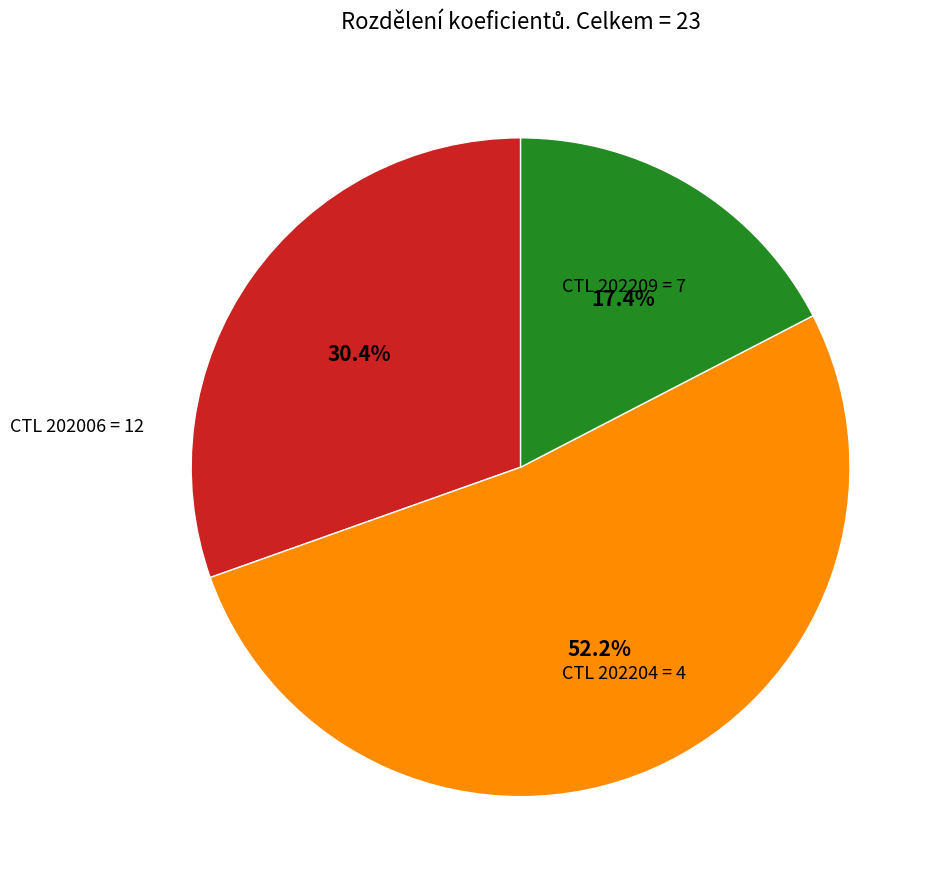

To the nearest percent, what is the average slice percentage?

33%